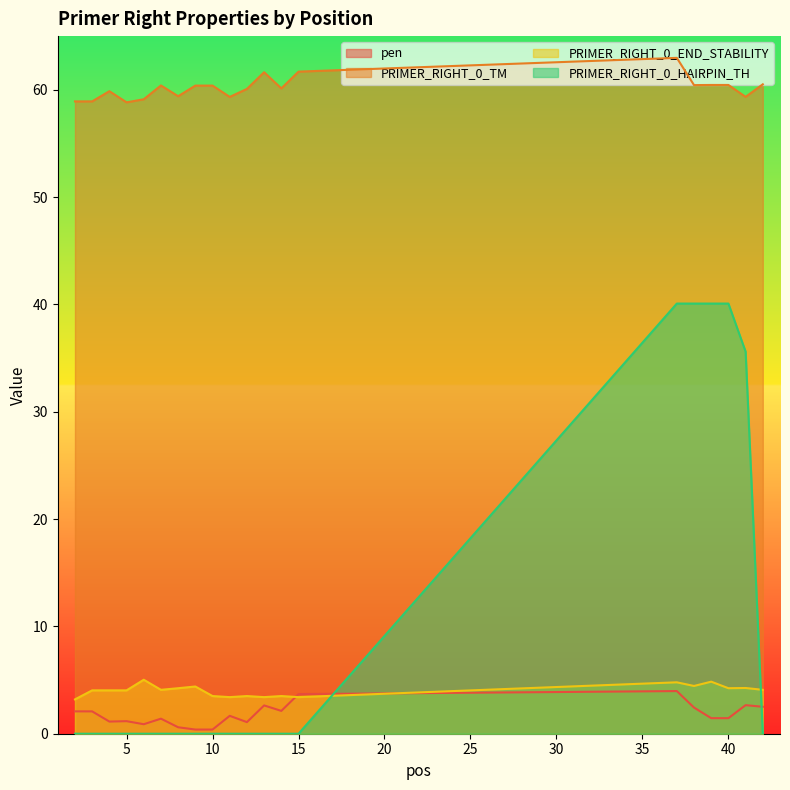

How many times do pen and PRIMER_RIGHT_0_HAIRPIN_TH cross each other?

2